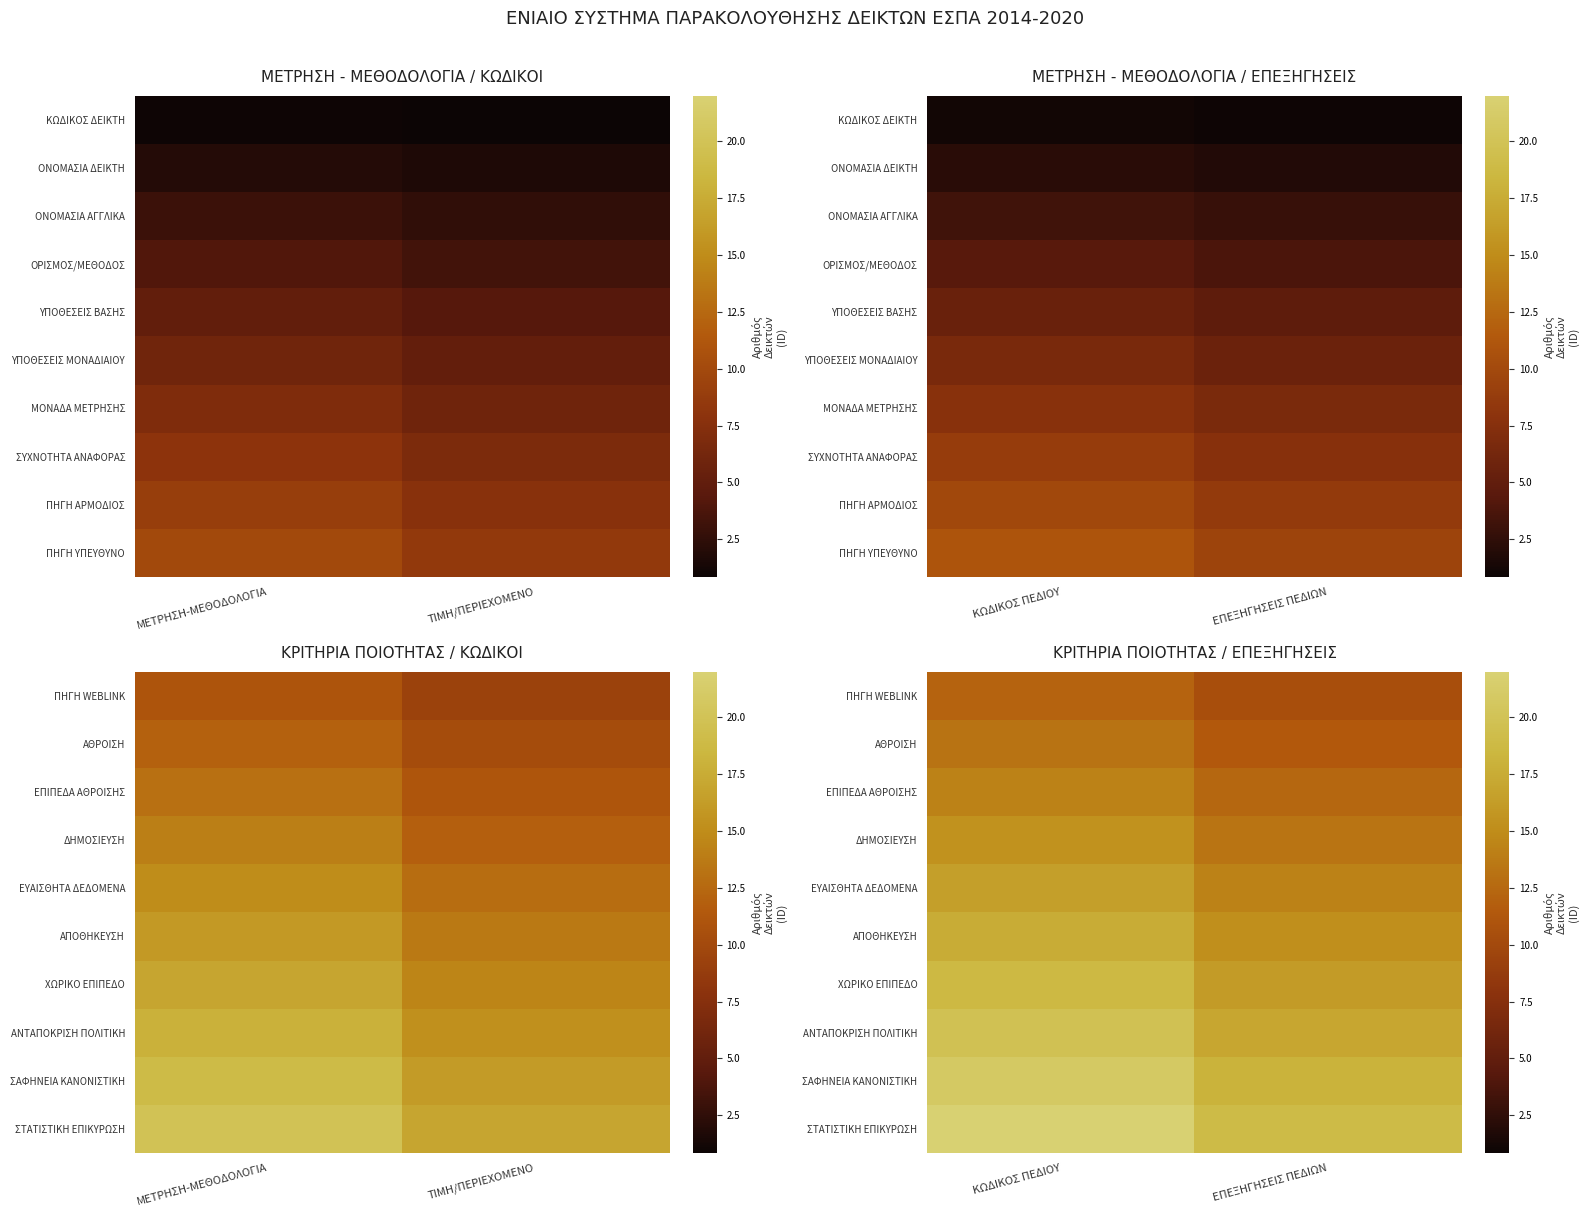

What is the difference between the highest and lowest values at ΕΠΕΞΗΓΗΣΕΙΣ ΠΕΔΙΩΝ?

8.6